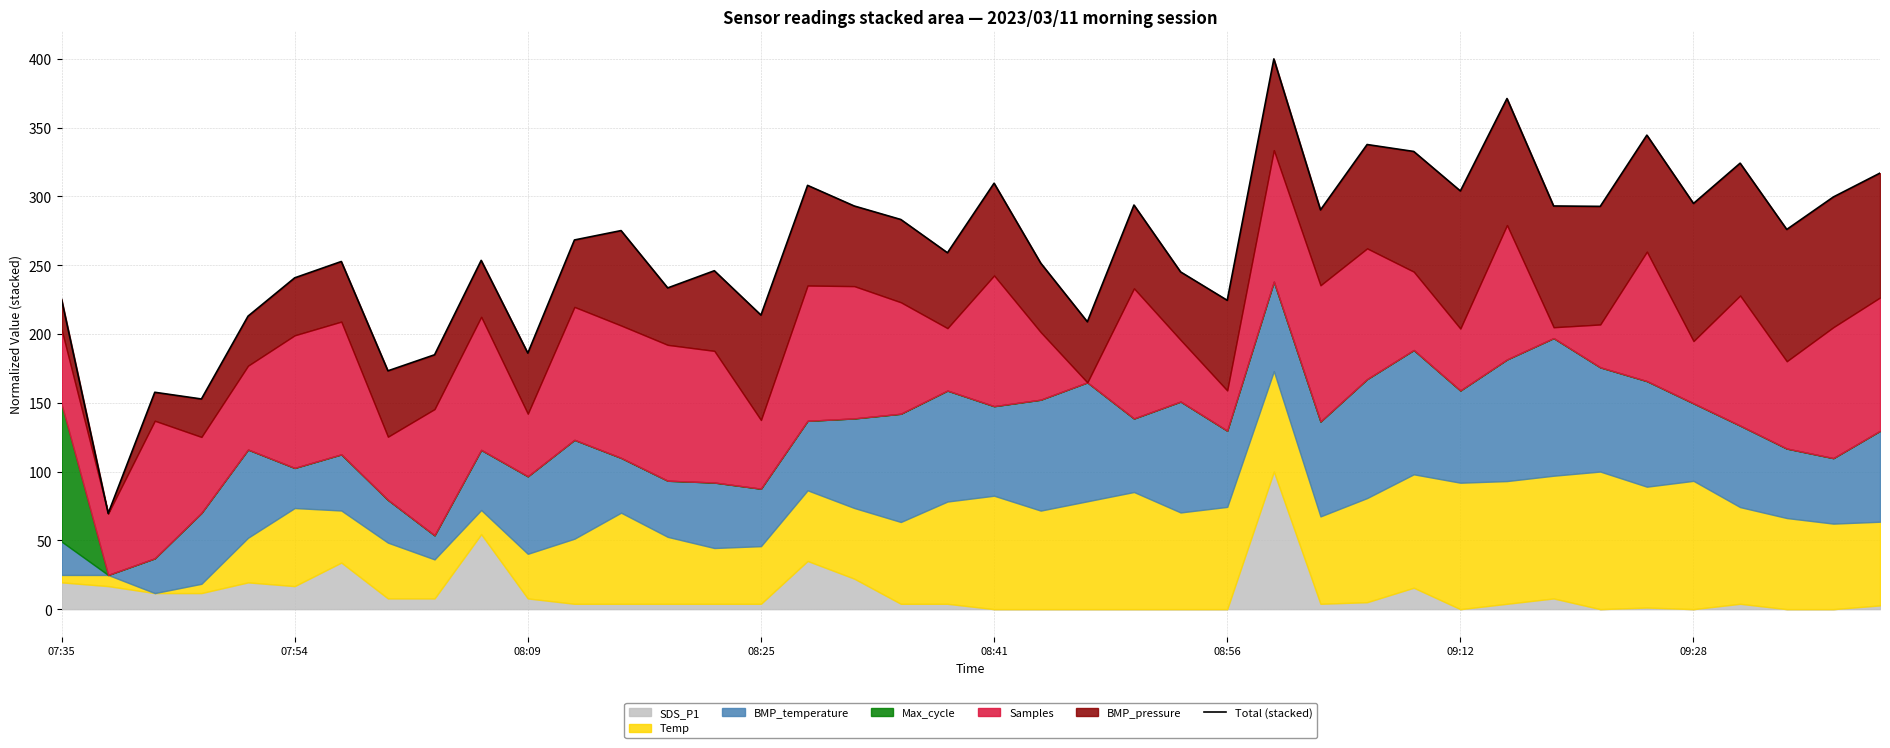

Where does the data first go above 275?

12